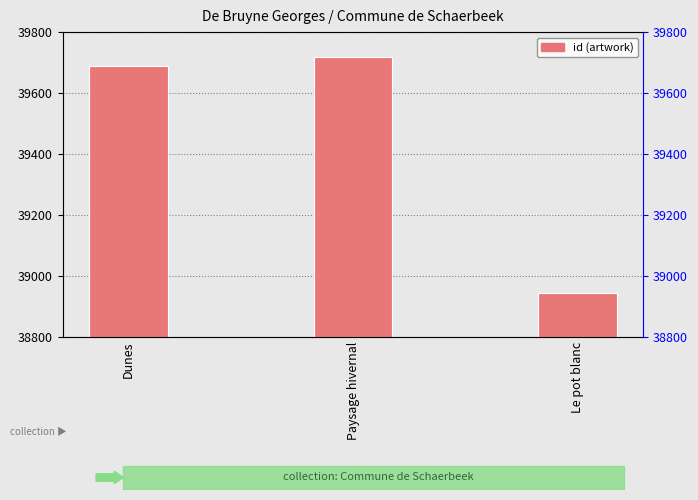

Where does the data first go above 39689?

Paysage hivernal